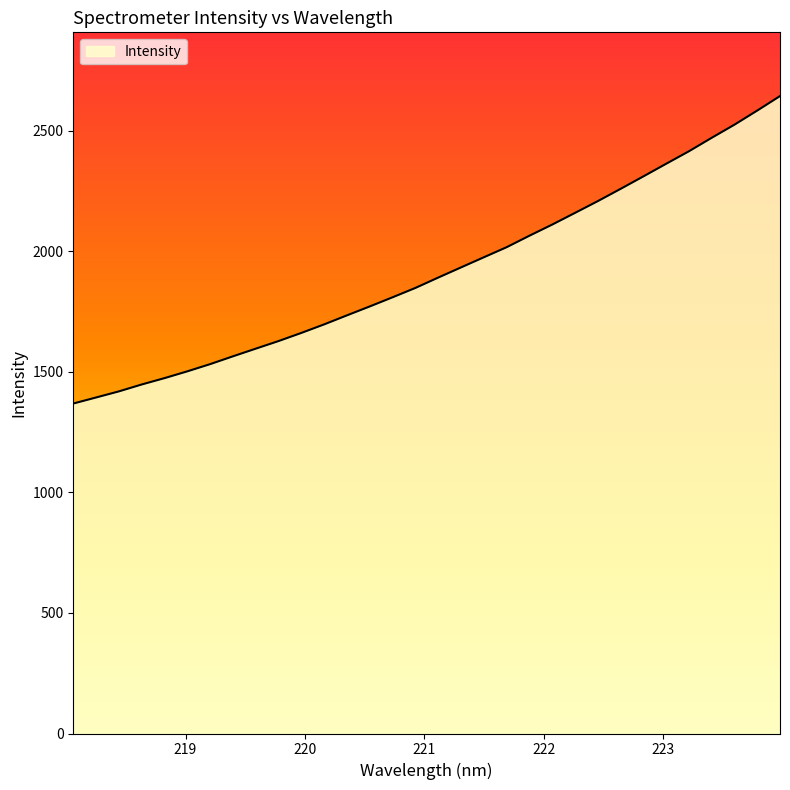

What is the difference between the maximum and minimum values?

1274.7